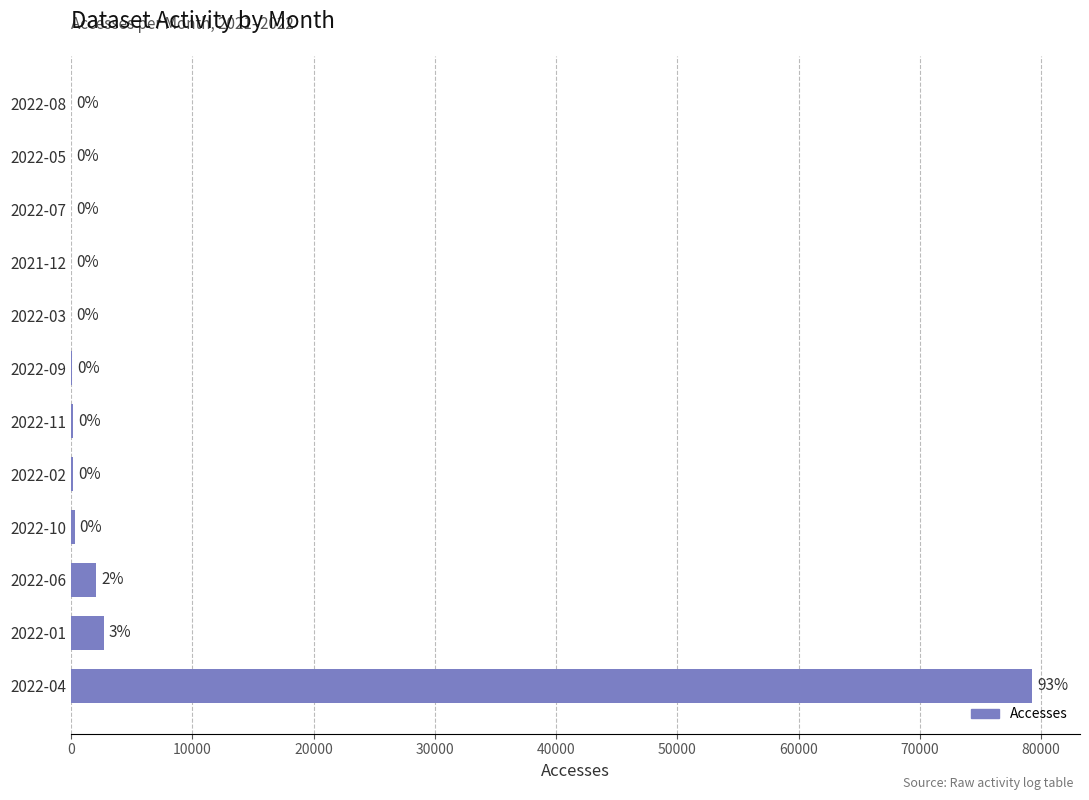

How many distinct data groups are displayed?

1